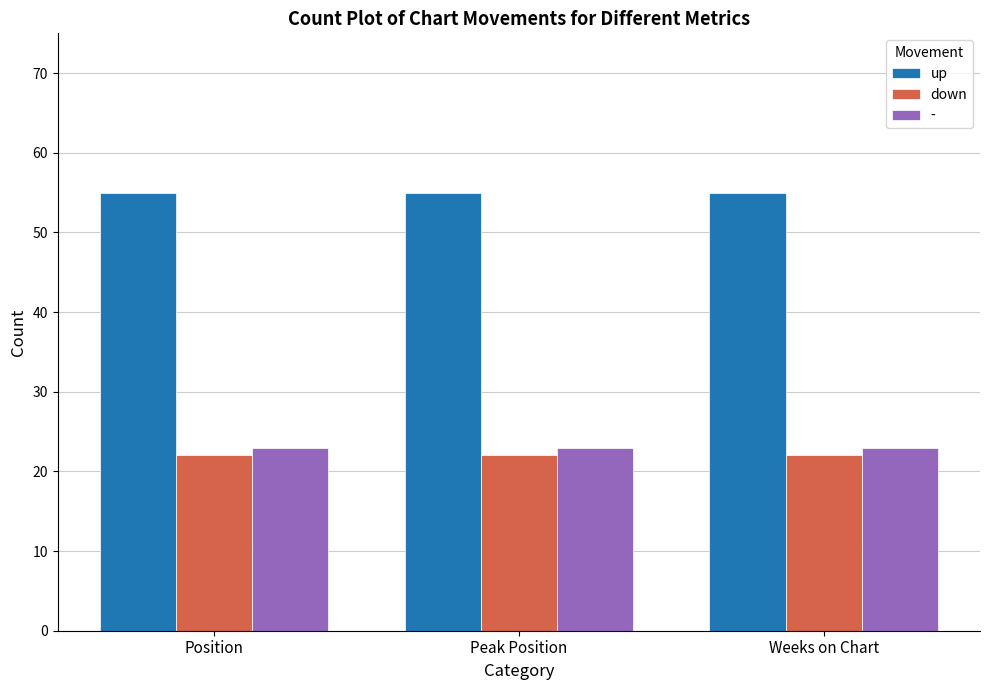

What is the spread (max minus min) of values at Weeks on Chart?

33